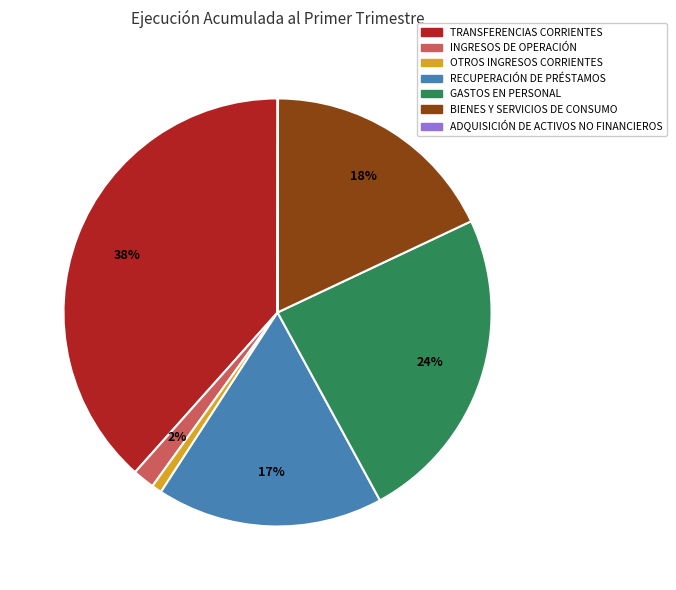

Is there any slice that represents more than half of the pie?

No